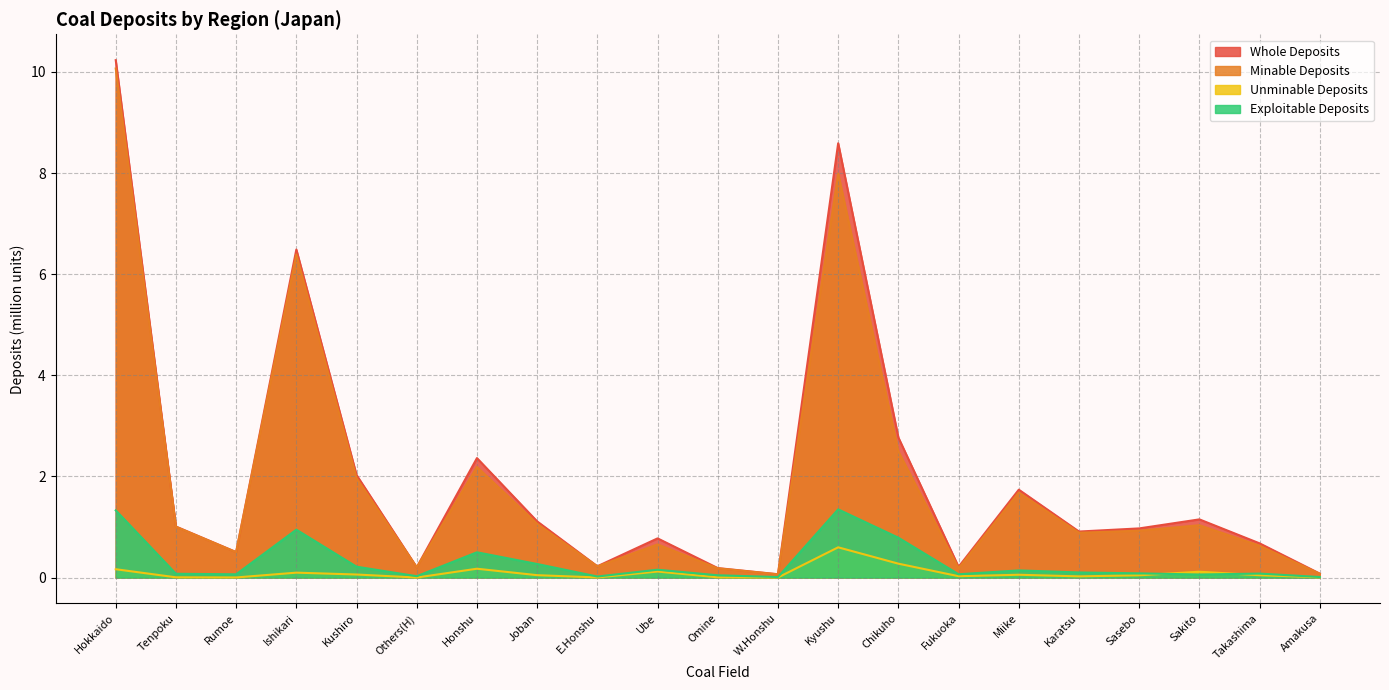

True or false: minable and exploitable cross at least once.

False